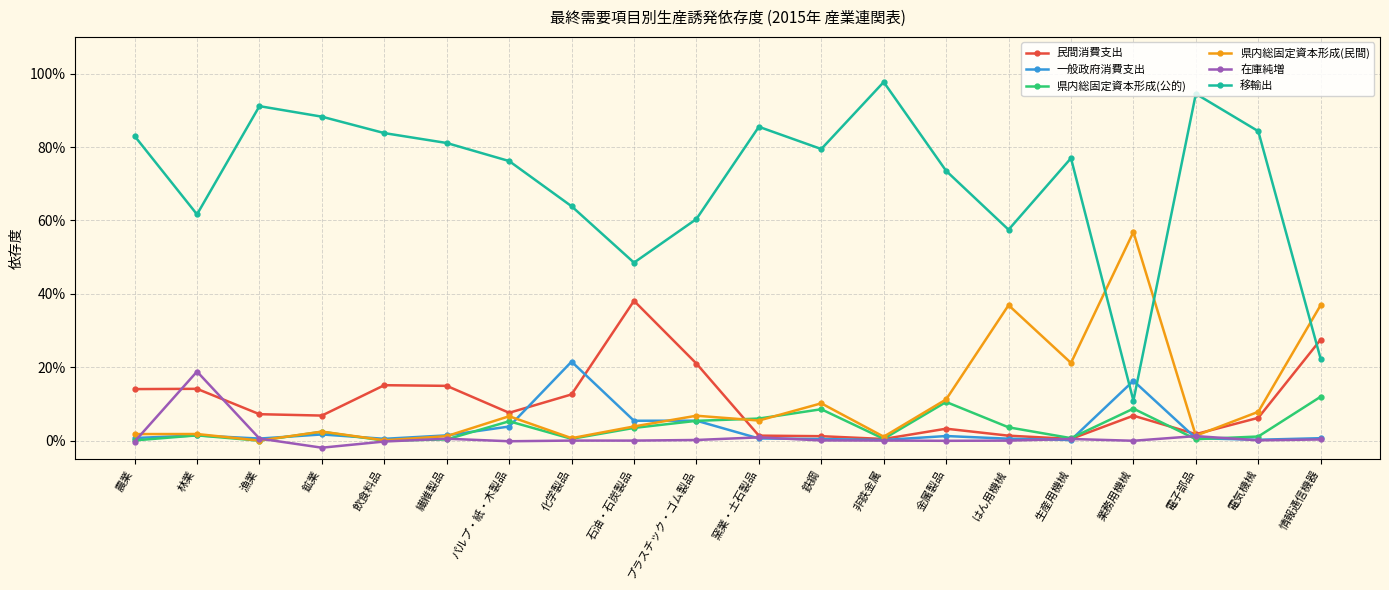

What are all the series names shown in the legend?

民間消費支出, 一般政府消費支出, 県内総固定資本形成(公的), 県内総固定資本形成(民間), 在庫純増, 移輸出